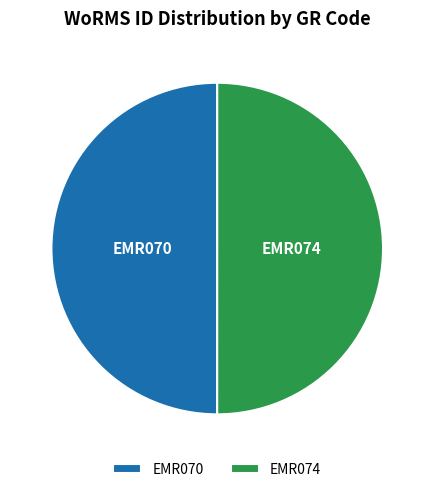

Is the sum of EMR074 and EMR070 greater than half?

Yes